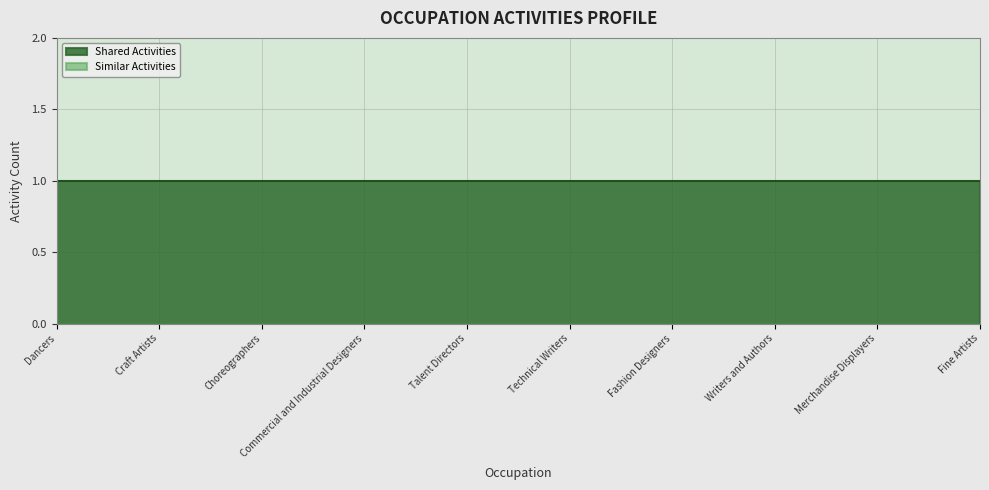

Which series has the widest spread of values?

Shared Activities